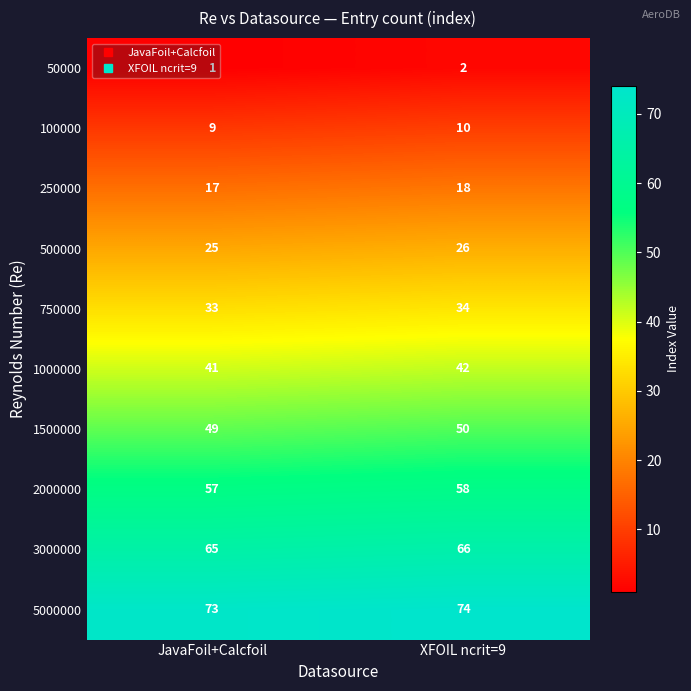

What is the smallest value displayed?

1